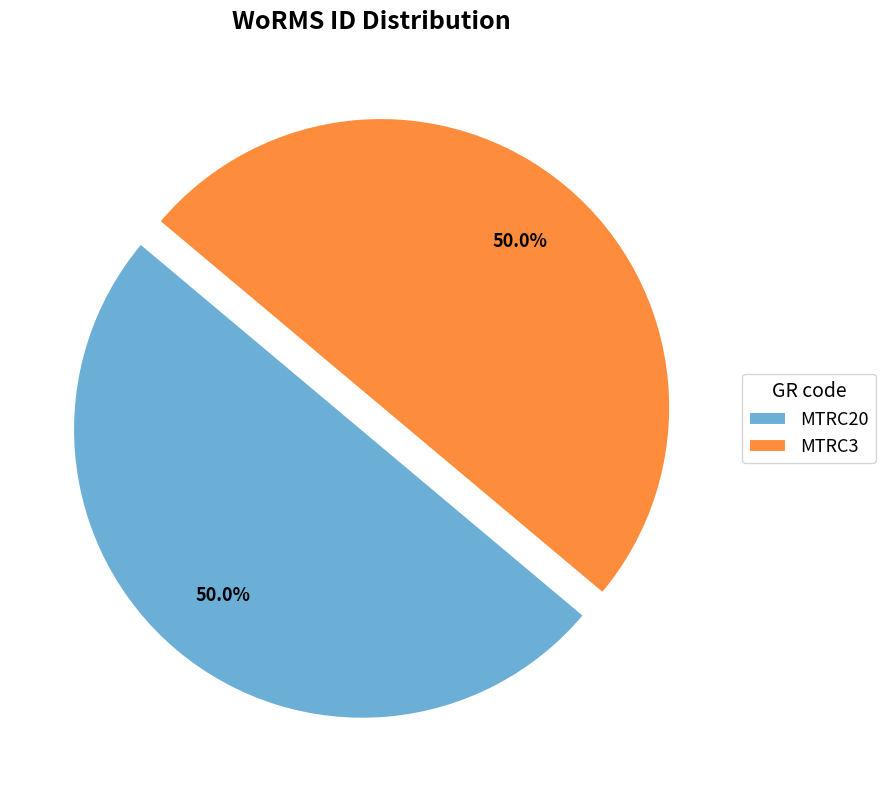

What is the ratio of the value at MTRC3 to the value at MTRC20?

1.0